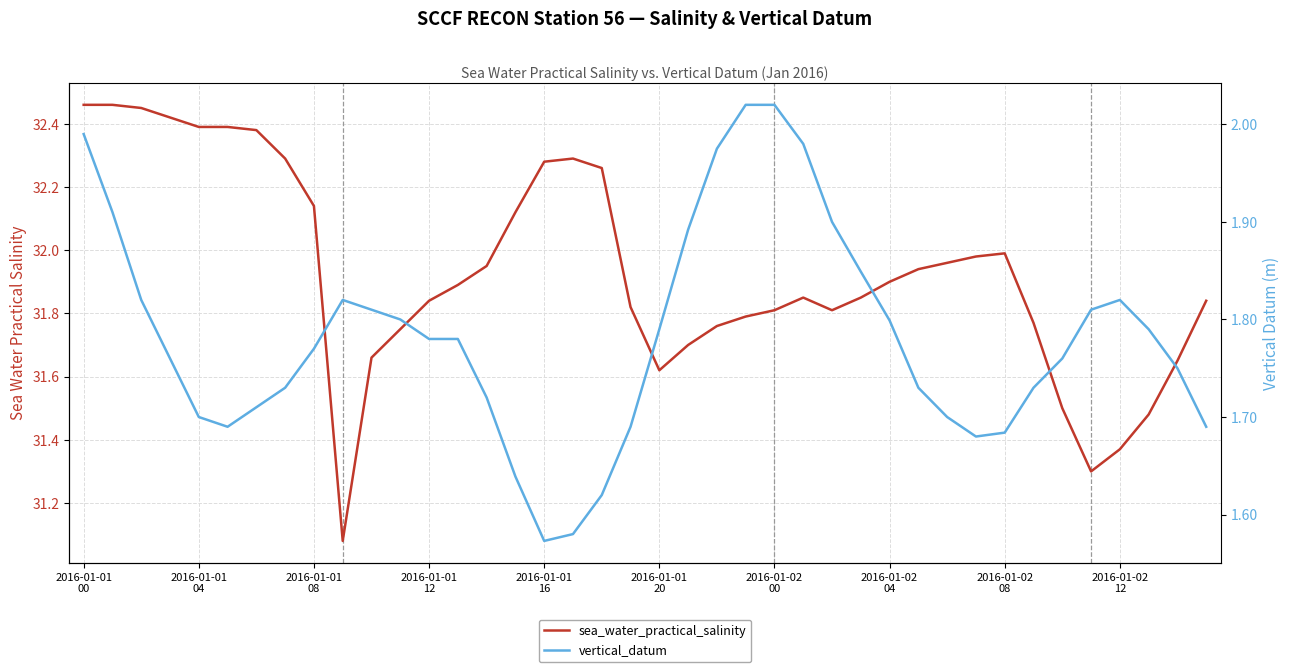

Rank the series by their maximum value, from lowest to highest.

vertical_datum, sea_water_practical_salinity